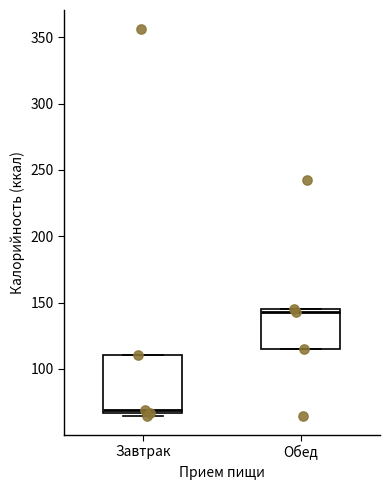

Which box has the highest median line?

Обед